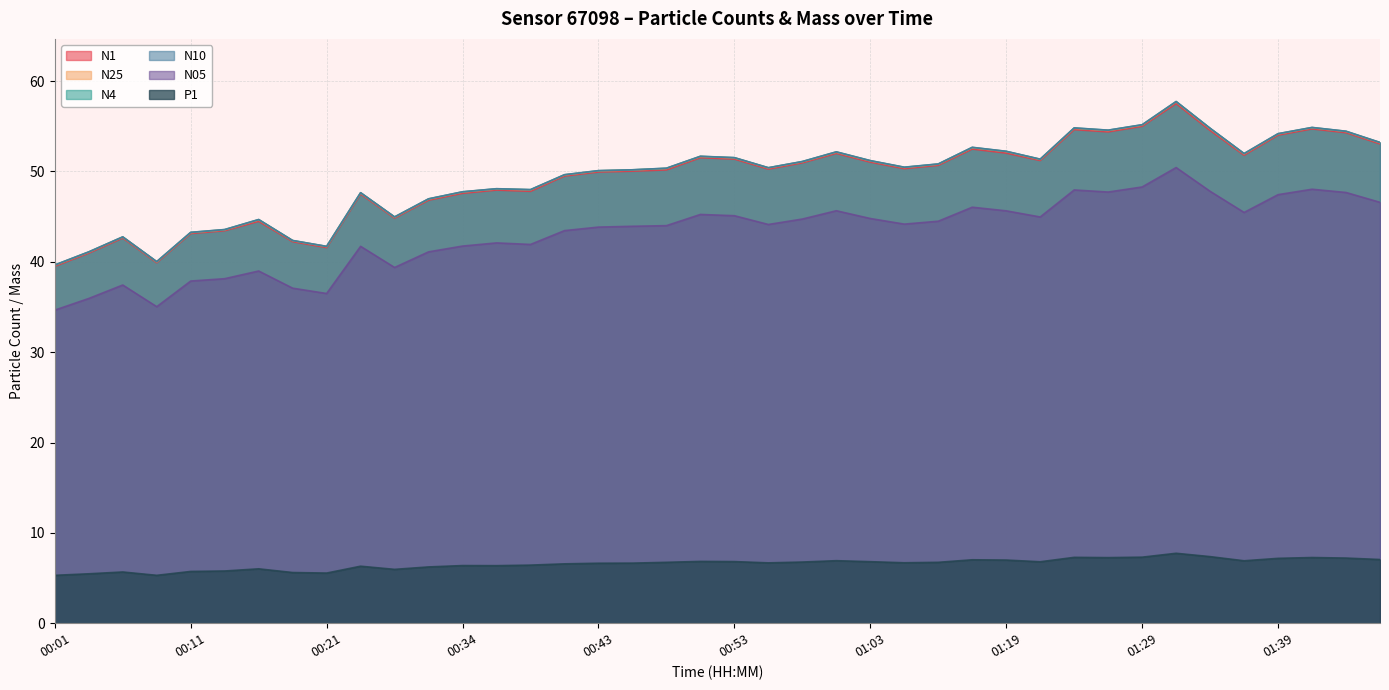

At which category is the sum across all series the highest?

01:32